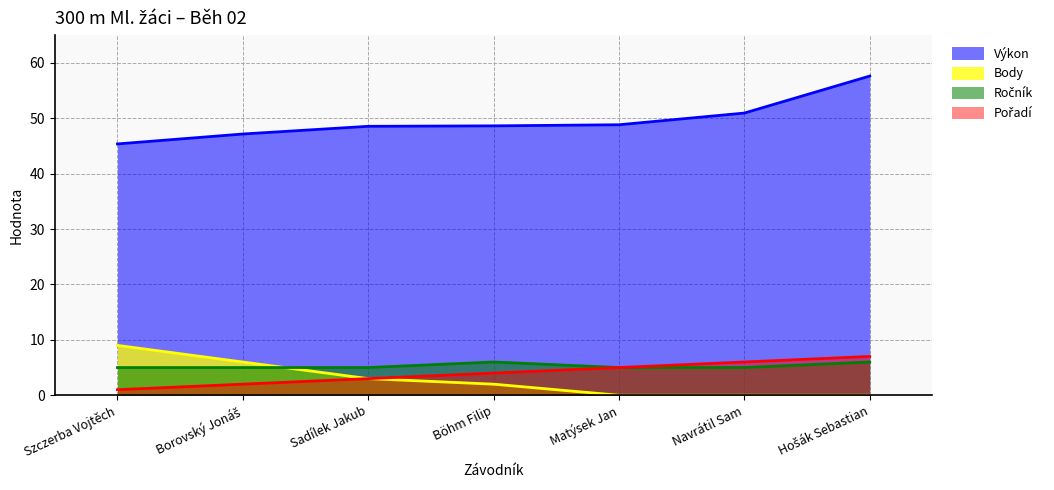

List the labels in order of Body value, smallest first.

Matýsek Jan, Navrátil Sam, Hošák Sebastian, Böhm Filip, Sadílek Jakub, Borovský Jonáš, Szczerba Vojtěch